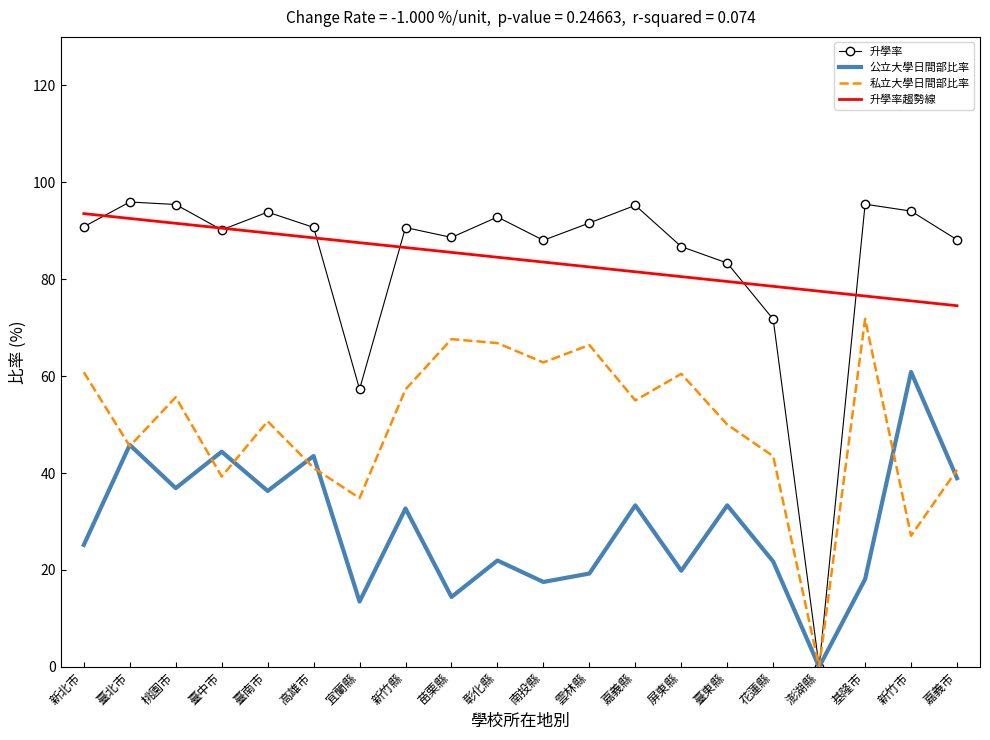

Which series has the widest spread of values?

升學率